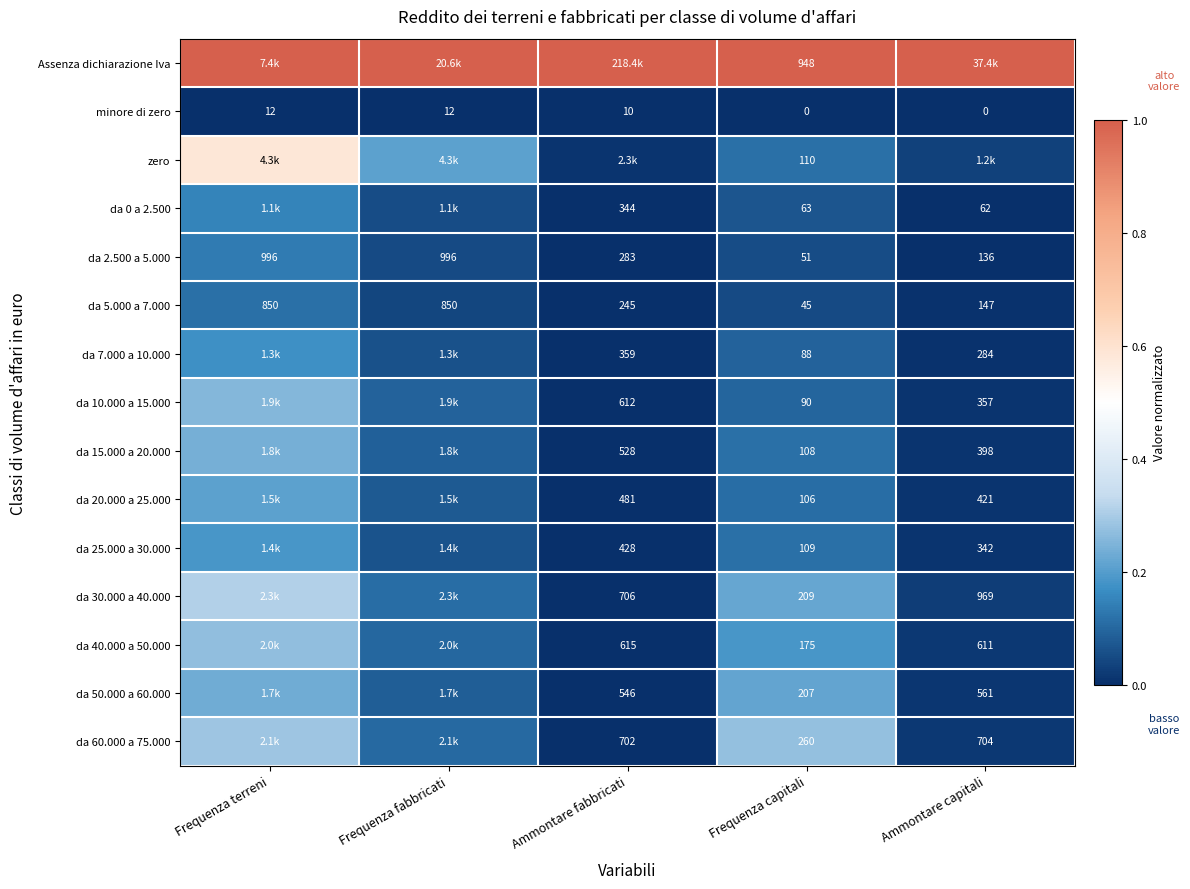

Which series has the largest total across all categories?

Assenza dichiarazione Iva